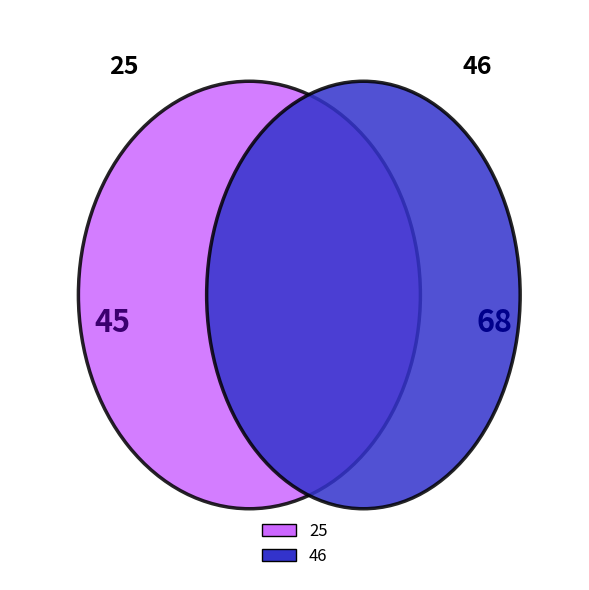

True or false: 25 accounts for 40% of the total.

True